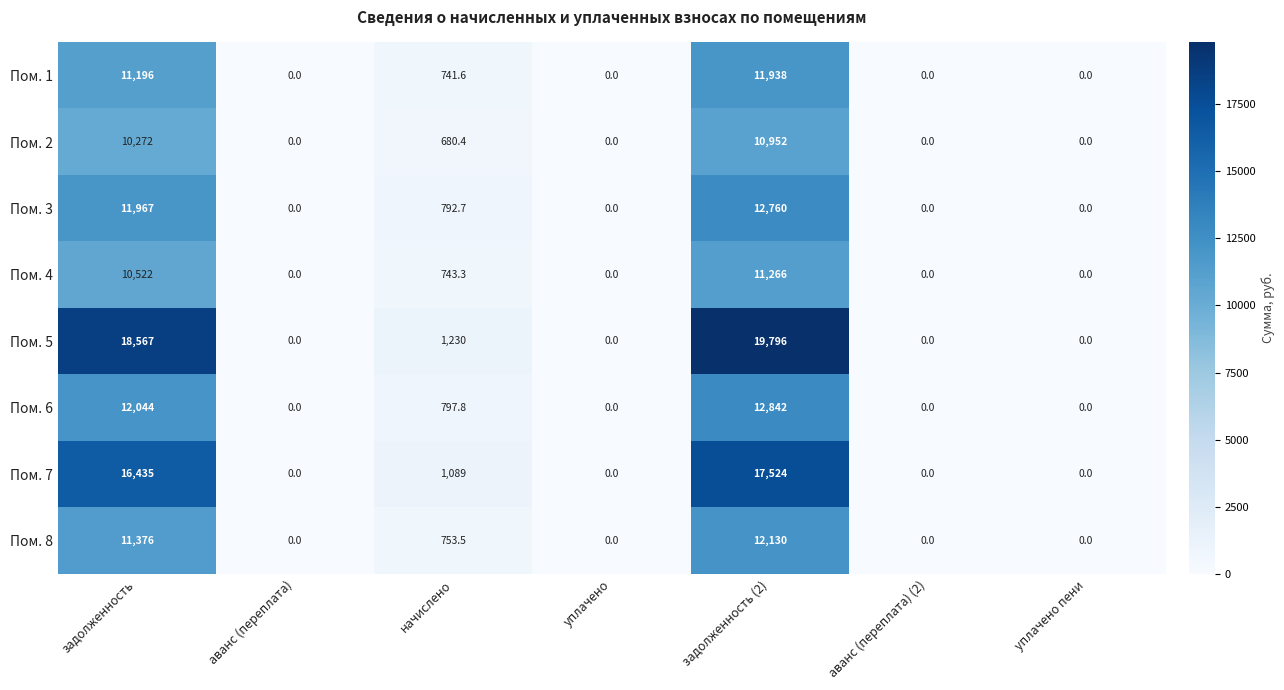

Which series has the widest spread of values?

Пом. 5